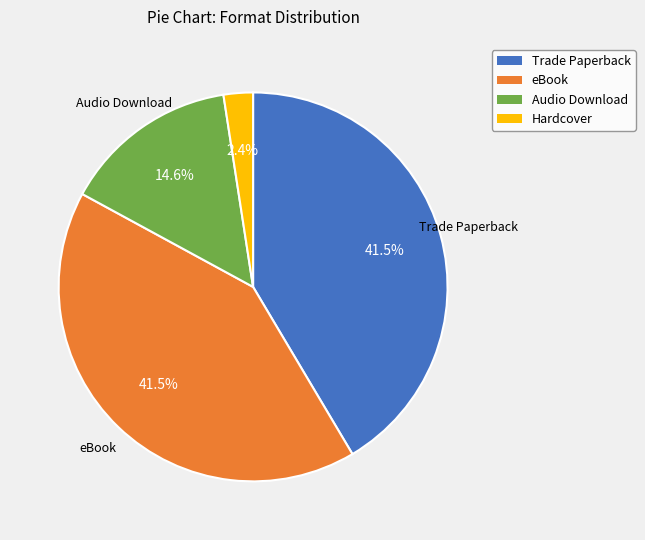

To the nearest percent, what portion does Hardcover represent?

2%